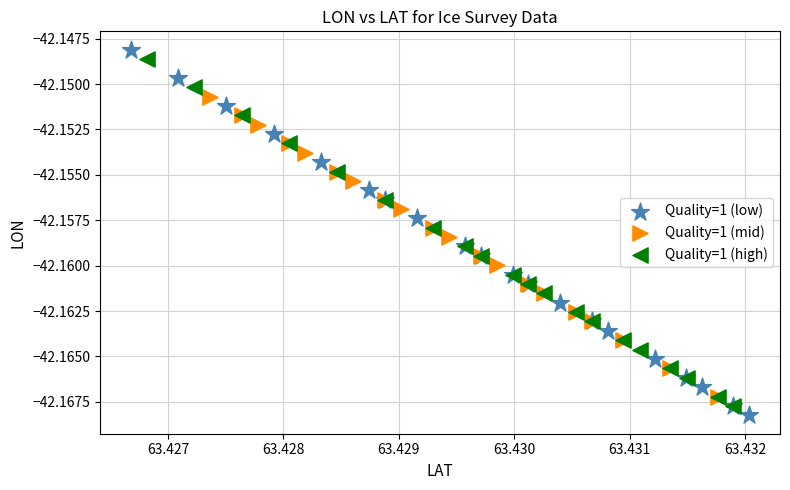

Which series has the largest Y range (max minus min)?

Quality=1 (low)